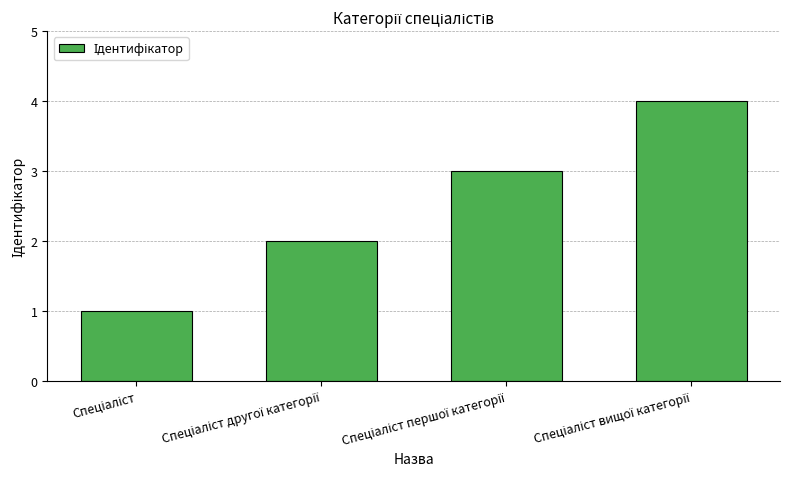

What is the sum of all values?

10